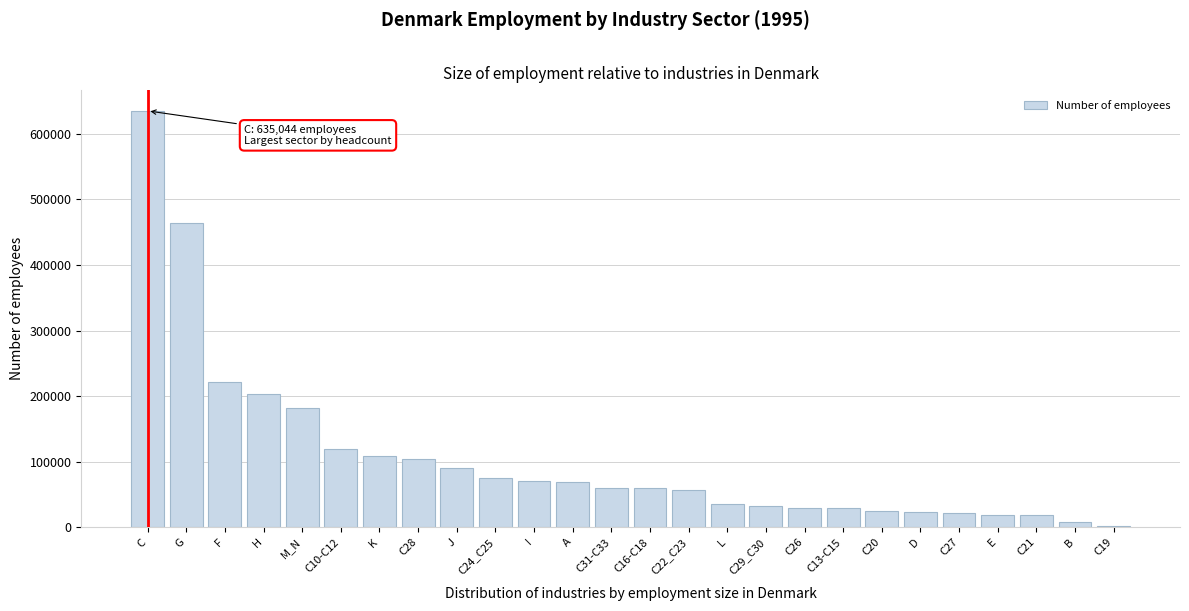

What is the label of the 20th bar from the right?

K